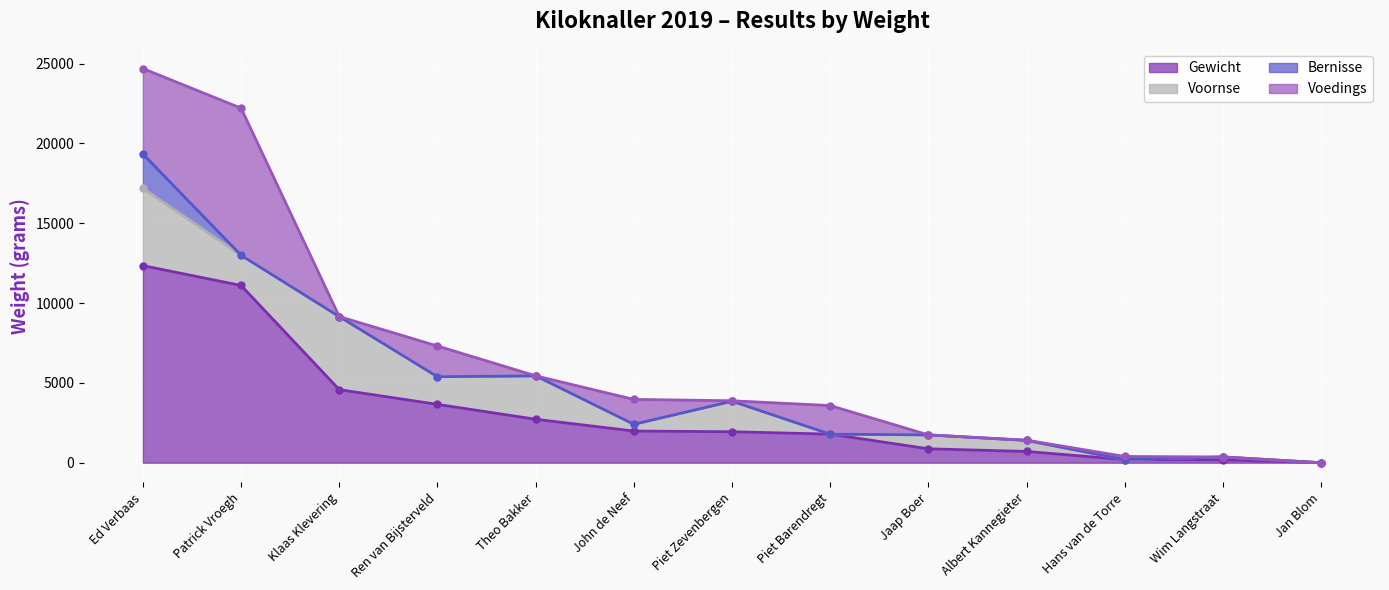

Reading left to right, list all the values displayed in this chart.

Gewicht: Ed Verbaas=12345	Patrick Vroegh=11104	Klaas Klevering=4577	Ren van Bijsterveld=3655	Theo Bakker=2722	John de Neef=1983	Piet Zevenbergen=1940	Piet Barendregt=1790	Jaap Boer=871	Albert Kannegieter=706	Hans van de Torre=196	Wim Langstraat=180	Jan Blom=0
Voornse: Ed Verbaas=4841	Patrick Vroegh=1890	Klaas Klevering=4577	Ren van Bijsterveld=1732	Theo Bakker=2722	John de Neef=427	Piet Zevenbergen=1915	Piet Barendregt=0	Jaap Boer=871	Albert Kannegieter=691	Hans van de Torre=0	Wim Langstraat=180	Jan Blom=0
Bernisse: Ed Verbaas=2150	Patrick Vroegh=0	Klaas Klevering=0	Ren van Bijsterveld=0	Theo Bakker=0	John de Neef=0	Piet Zevenbergen=0	Piet Barendregt=0	Jaap Boer=0	Albert Kannegieter=0	Hans van de Torre=0	Wim Langstraat=0	Jan Blom=0
Voedings: Ed Verbaas=5354	Patrick Vroegh=9214	Klaas Klevering=0	Ren van Bijsterveld=1923	Theo Bakker=0	John de Neef=1556	Piet Zevenbergen=25	Piet Barendregt=1790	Jaap Boer=0	Albert Kannegieter=15	Hans van de Torre=196	Wim Langstraat=0	Jan Blom=0